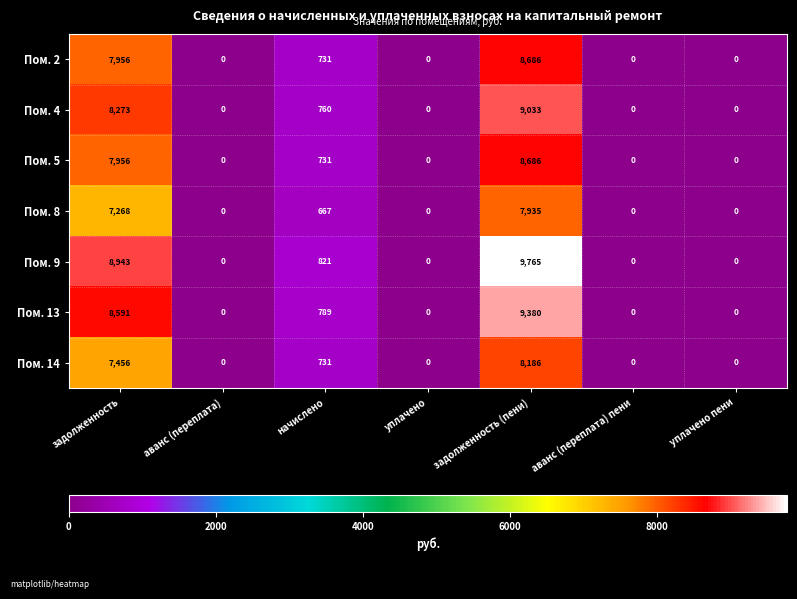

What is the difference between the Пом. 8 values at начислено and аванс (переплата)?

667